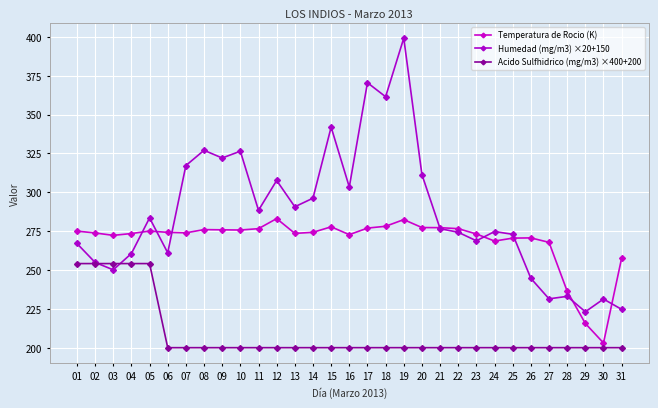

Reading left to right, list all the values displayed in this chart.

Temperatura de Rocio (K): 01=275.0	02=273.8	03=272.3	04=273.5	05=275.1	06=274.2	07=273.9	08=276.0	09=275.8	10=275.7	11=276.6	12=283.1	13=273.6	14=274.2	15=277.8	16=272.7	17=277.0	18=278.1	19=282.4	20=277.3	21=277.2	22=276.6	23=273.2	24=268.6	25=270.5	26=270.7	27=267.8	28=236.3	29=215.6	30=203.0	31=257.7
Humedad (mg/m3) ×20+150: 01=267.1	02=254.9	03=250.1	04=260.6	05=283.5	06=261.1	07=317.2	08=327.0	09=322.1	10=326.4	11=288.4	12=307.6	13=290.7	14=296.2	15=341.9	16=303.4	17=370.5	18=361.5	19=399.2	20=311.4	21=276.6	22=274.3	23=268.8	24=274.7	25=273.0	26=244.6	27=231.4	28=233.0	29=223.1	30=231.3	31=224.7
Acido Sulfhidrico (mg/m3) ×400+200: 01=254.1	02=254.1	03=254.1	04=254.1	05=254.1	06=200.0	07=200.0	08=200.0	09=200.0	10=200.0	11=200.0	12=200.0	13=200.0	14=200.0	15=200.0	16=200.0	17=200.0	18=200.0	19=200.0	20=200.0	21=200.0	22=200.0	23=200.0	24=200.0	25=200.0	26=200.0	27=200.0	28=200.0	29=200.0	30=200.0	31=200.0